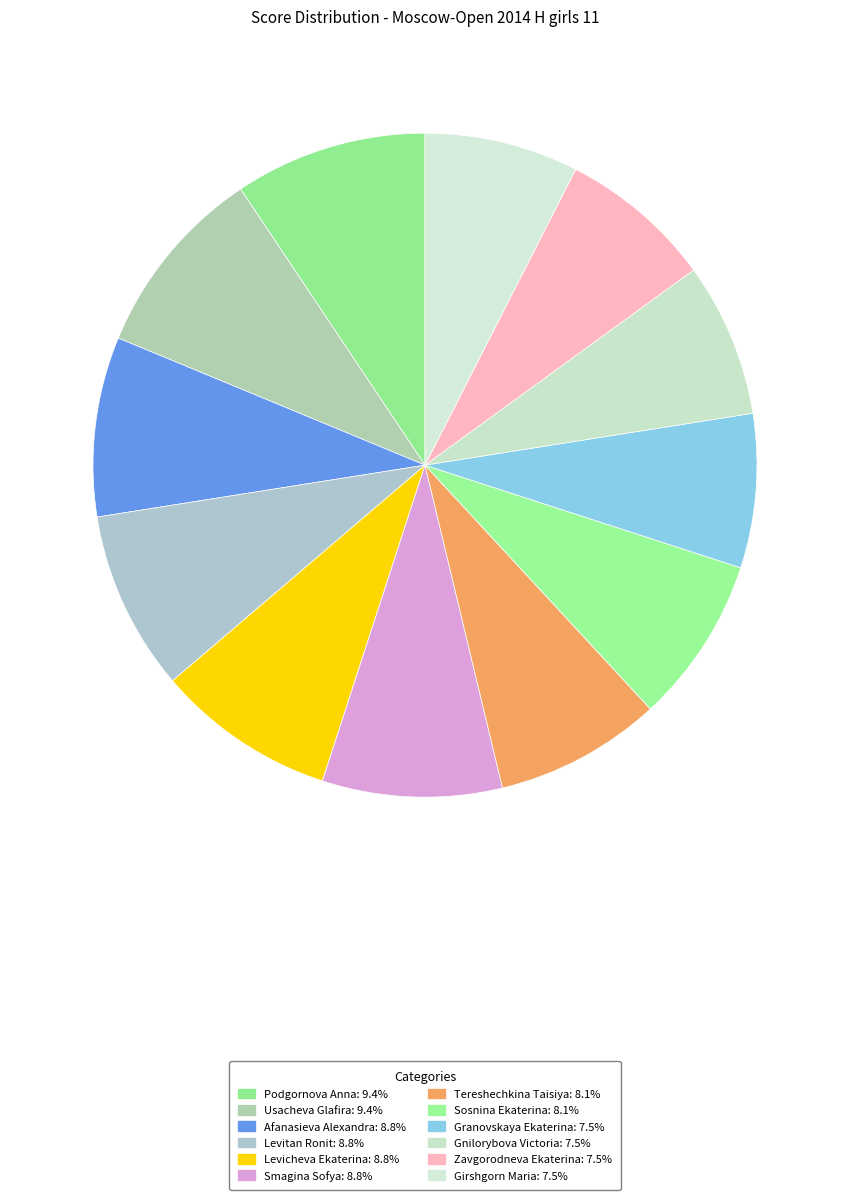

Rank the categories by value from lowest to highest.

Granovskaya Ekaterina, Gnilorybova Victoria, Zavgorodneva Ekaterina, Girshgorn Maria, Tereshechkina Taisiya, Sosnina Ekaterina, Afanasieva Alexandra, Levitan Ronit, Levicheva Ekaterina, Smagina Sofya, Podgornova Anna, Usacheva Glafira